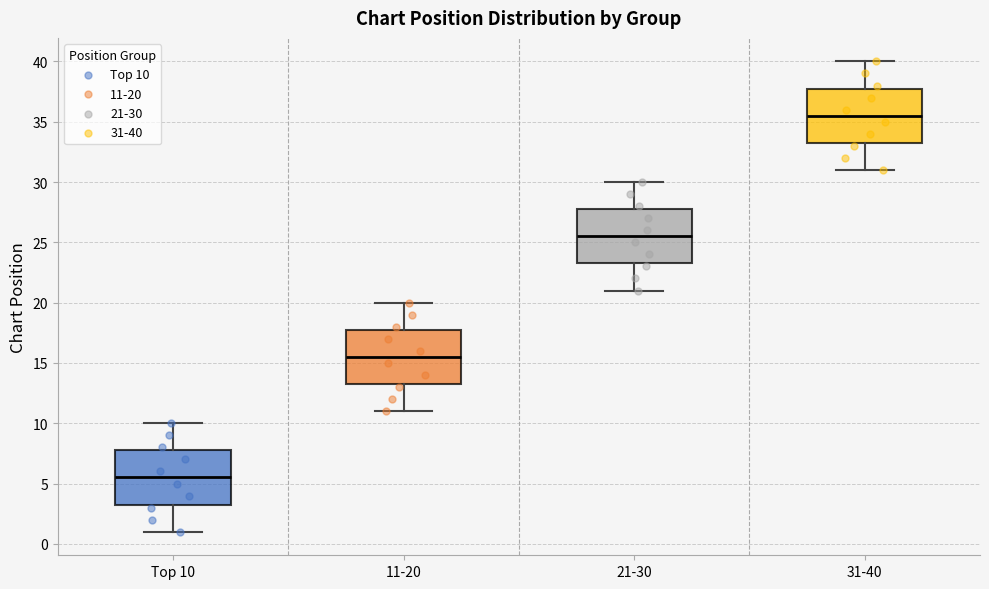

Reading left to right, read every box against the y-axis: the position of its median line, the range the box covers, and the ends of its whiskers. The values are not printed on the chart, so give them approximately, as read against the axis.

Top 10: median 5.5, box 3.5 to 8.0, whiskers 1.0 to 10.0
11-20: median 15.5, box 13.5 to 18.0, whiskers 11.0 to 20.0
21-30: median 25.5, box 23.5 to 28.0, whiskers 21.0 to 30.0
31-40: median 35.5, box 33.5 to 38.0, whiskers 31.0 to 40.0